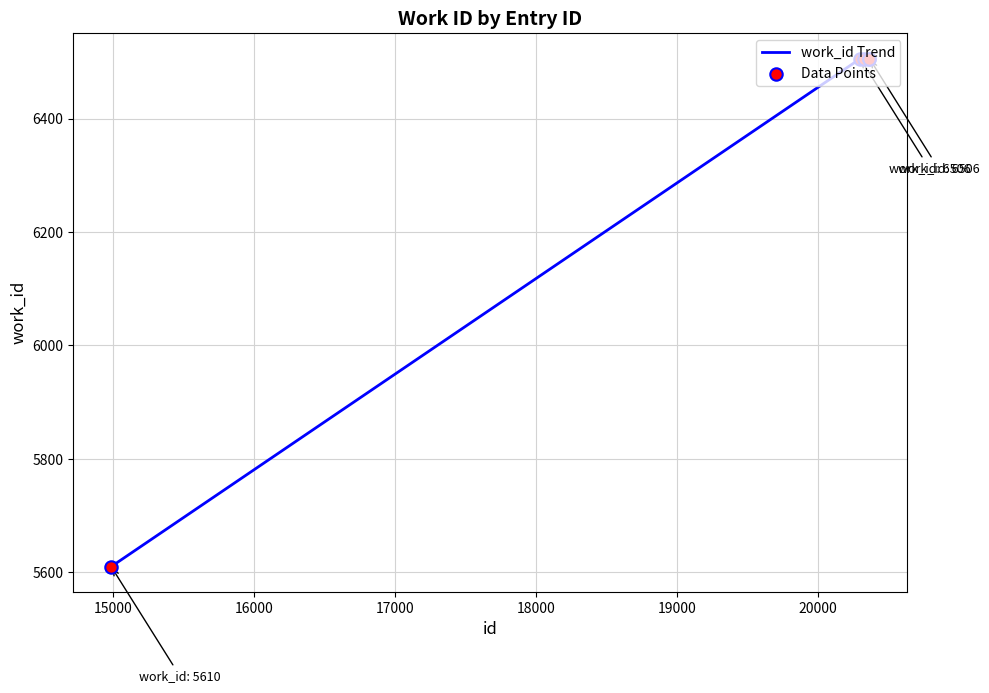

What is the maximum value shown in the chart?

6506